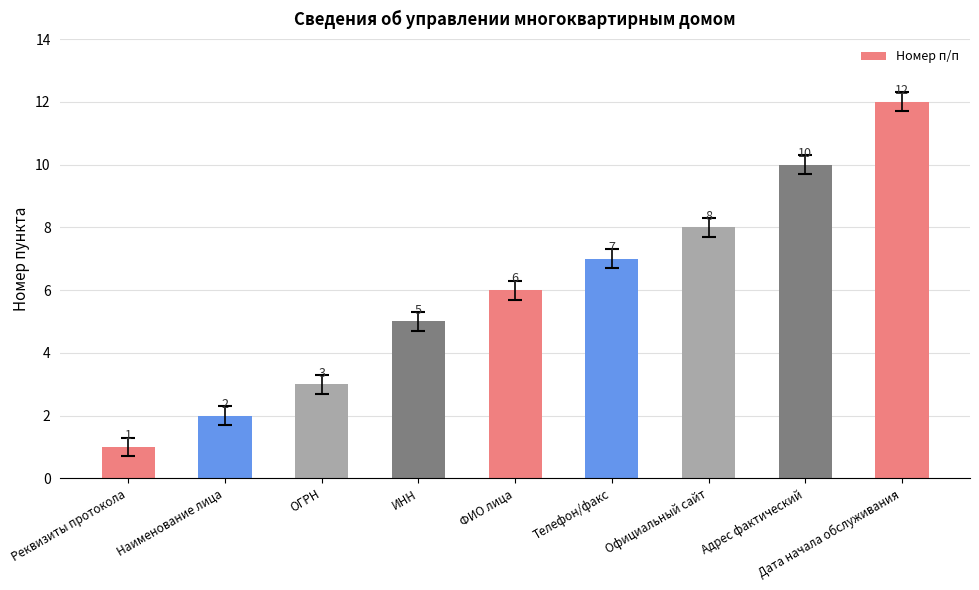

At which category does the chart reach its minimum across all series?

Реквизиты протокола